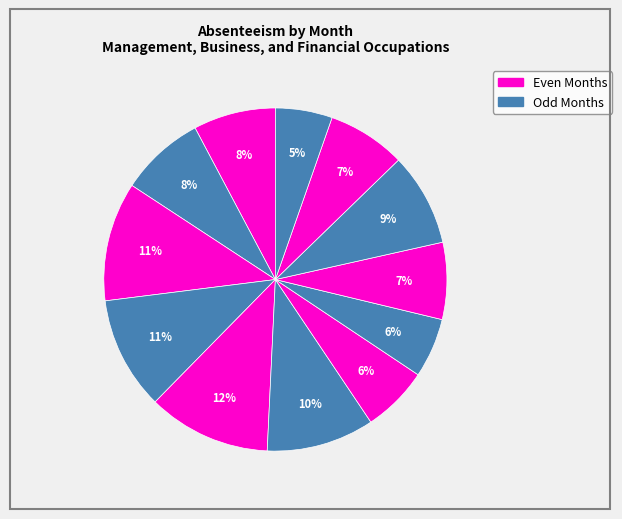

Count the number of slices in the pie.

12